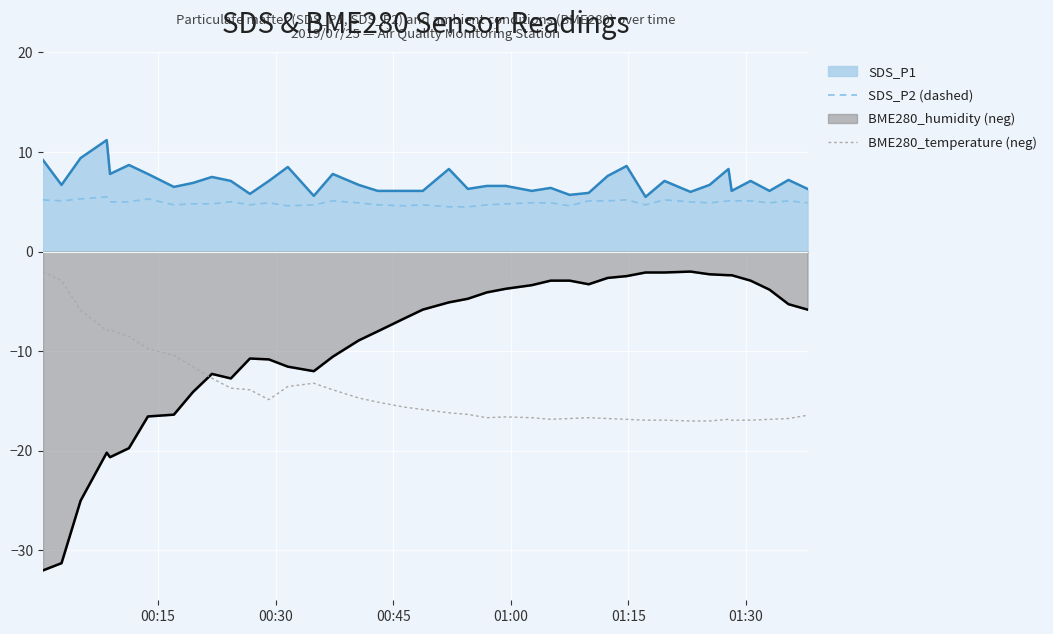

Which series has the widest spread of values?

BME280_humidity (neg)